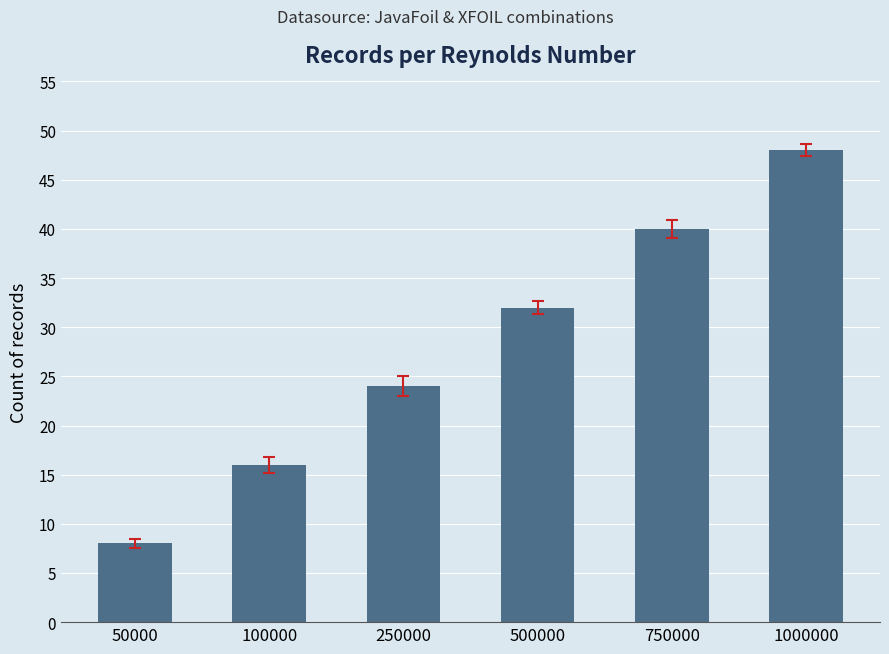

What value does the data have at 750000?

40